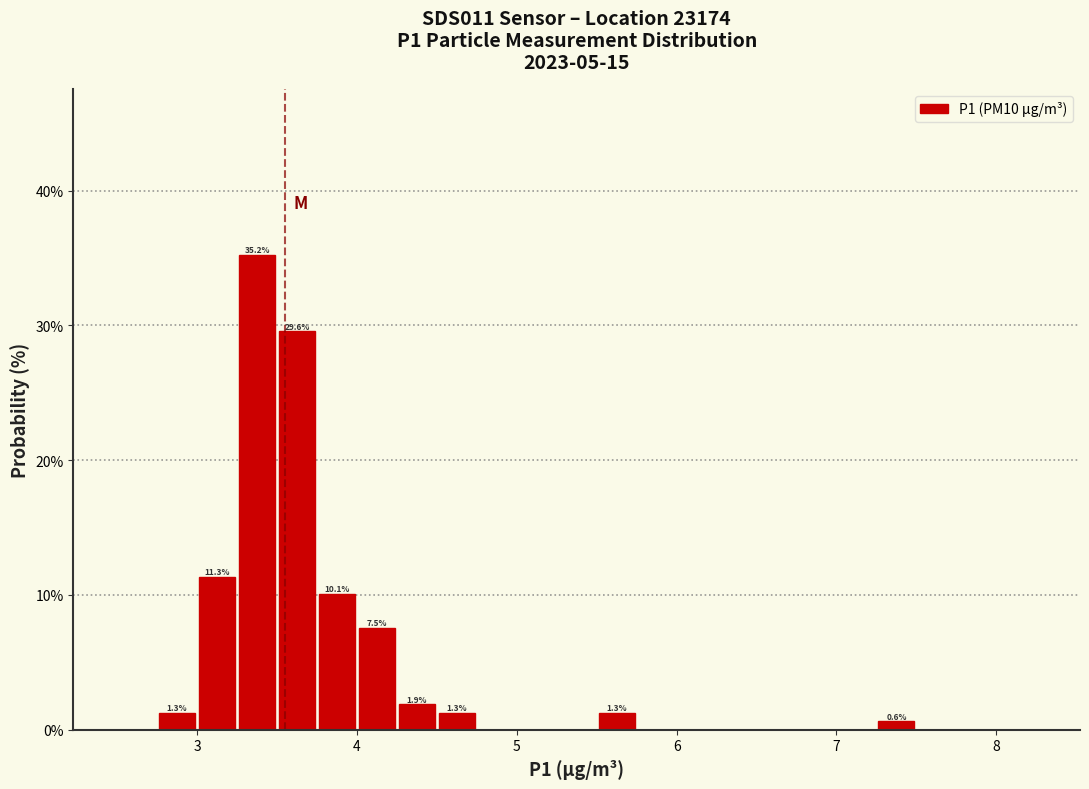

Around what value on the x-axis is the tallest bar? Give the approximate position of its centre, as read against the axis.

3.4